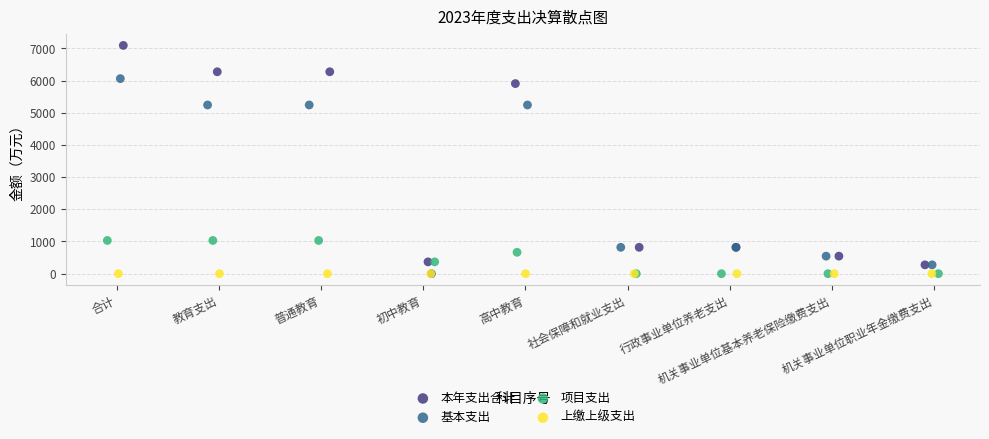

What are all the series names shown in the legend?

本年支出合计, 基本支出, 项目支出, 上缴上级支出